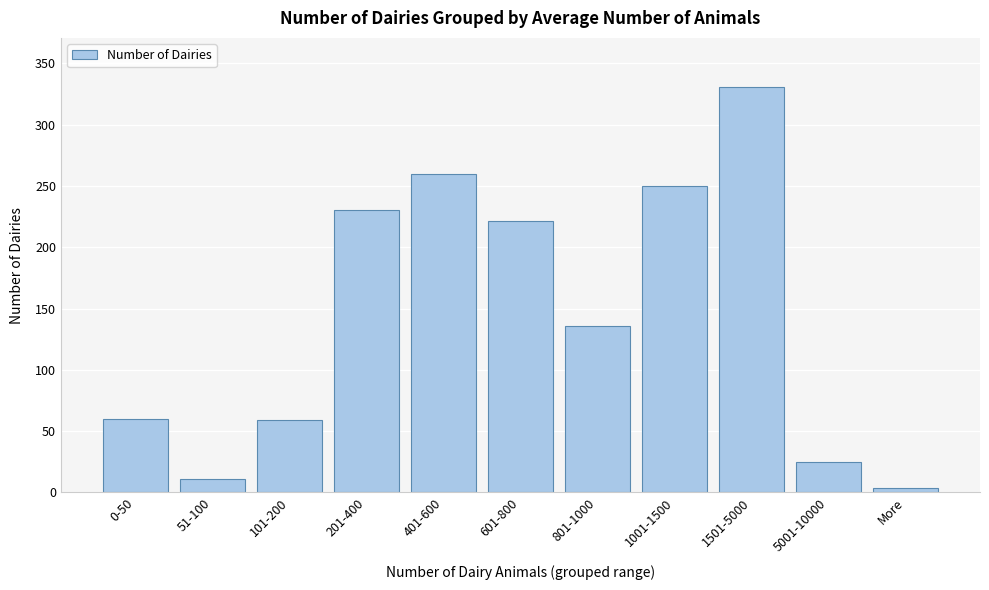

What is the change in value from 601-800 to 1001-1500?

+29